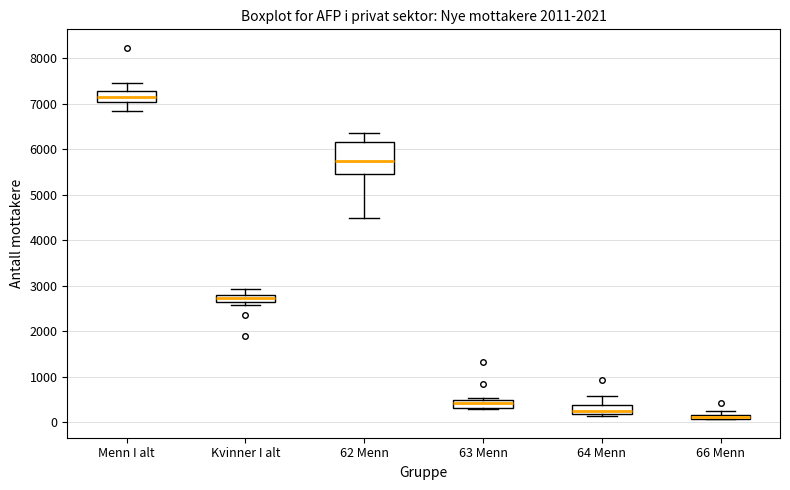

Where does the median line of the box for 63 Menn sit on the y-axis? The values are not printed on the chart, so give them approximately, as read against the axis.

400